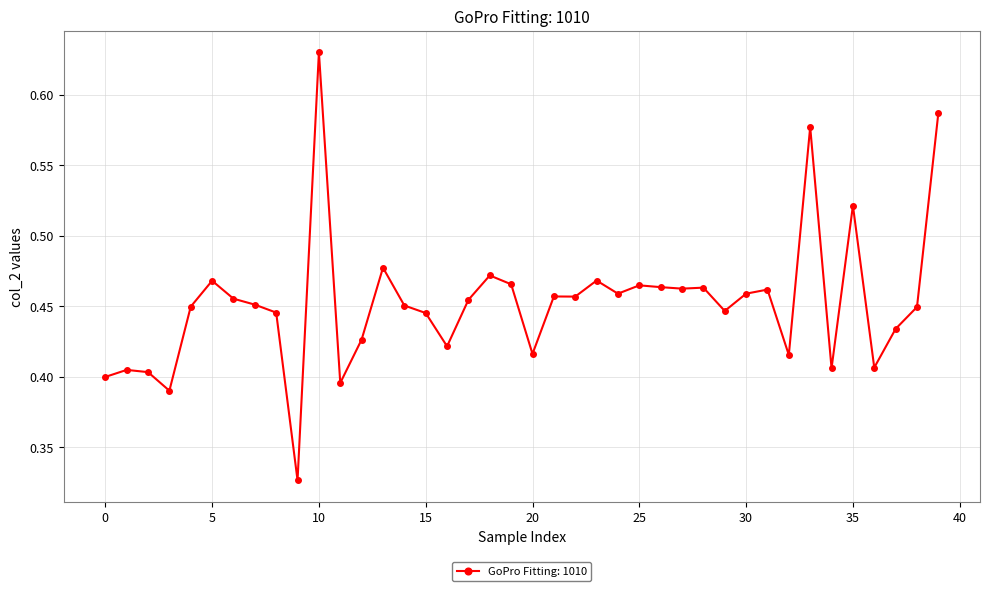

Count the values in the range 0 to 1.

40